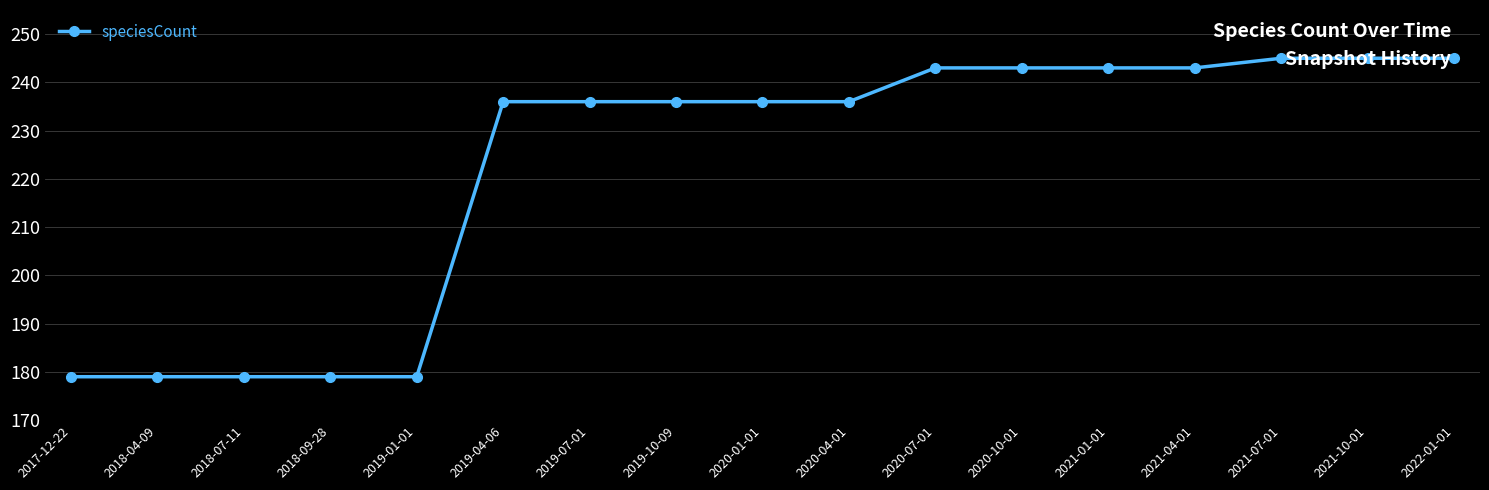

Reading left to right, extract all data points from this chart.

2017-12-22=179	2018-04-09=179	2018-07-11=179	2018-09-28=179	2019-01-01=179	2019-04-06=236	2019-07-01=236	2019-10-09=236	2020-01-01=236	2020-04-01=236	2020-07-01=243	2020-10-01=243	2021-01-01=243	2021-04-01=243	2021-07-01=245	2021-10-01=245	2022-01-01=245